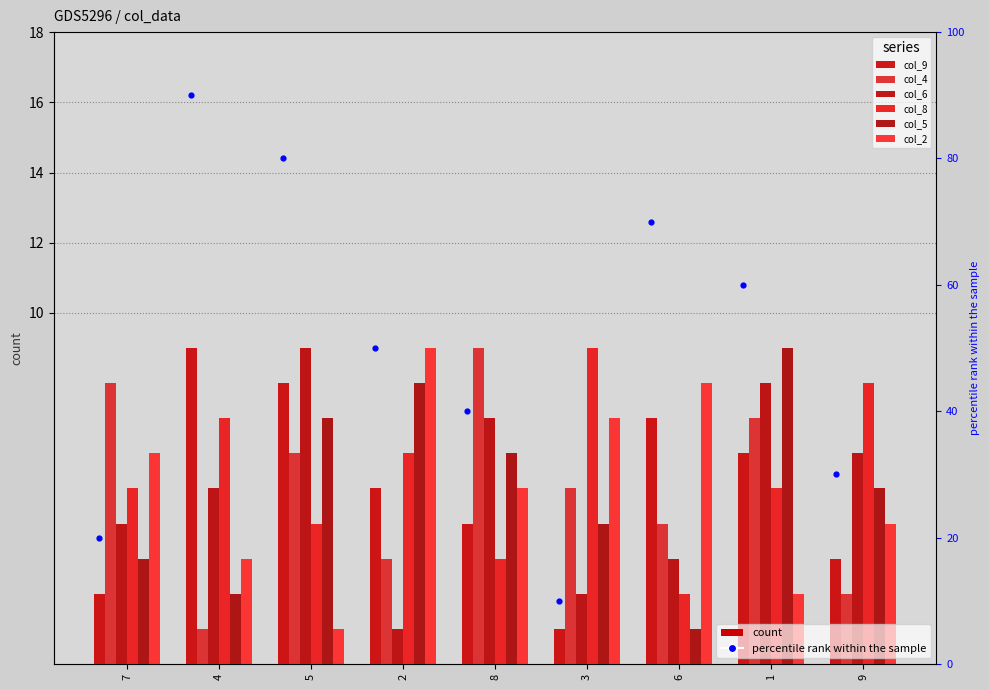

At which category is the sum across all series the highest?

1